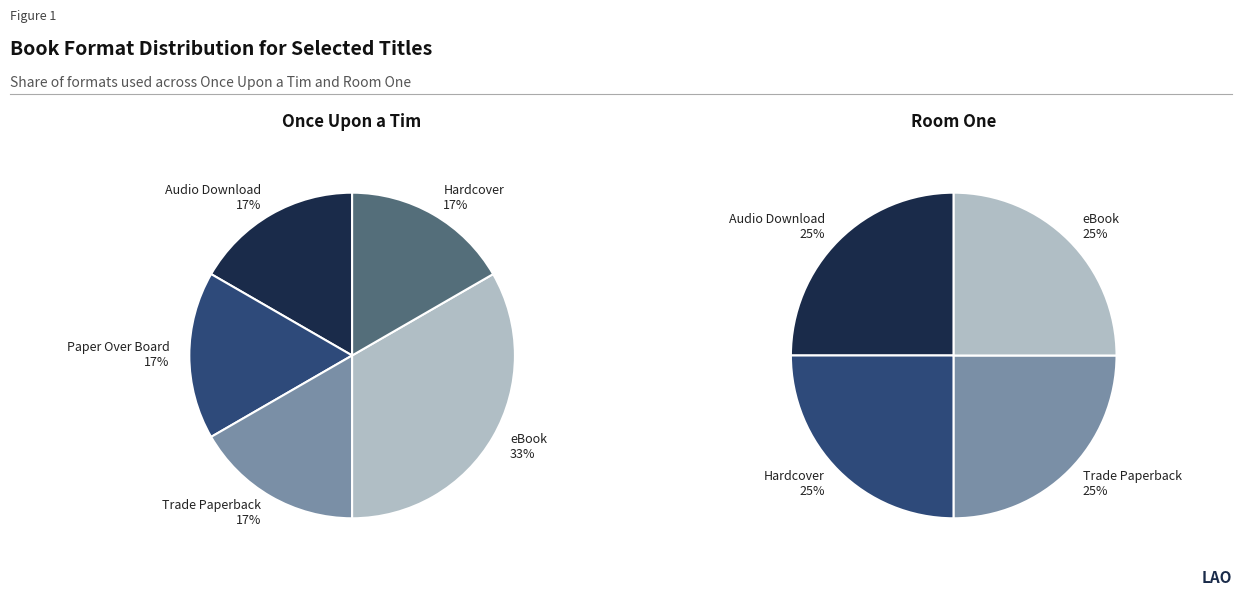

The Paper Over Board slice represents 18% of the pie. True or false?

False